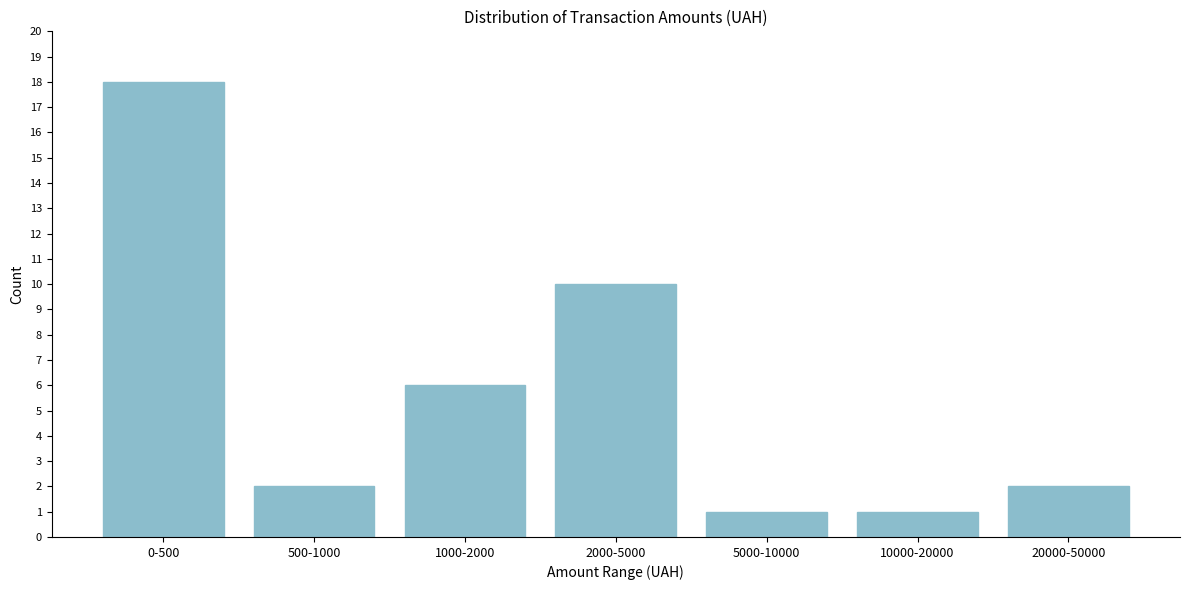

Reading left to right, extract all data points from this chart.

18	2	6	10	1	1	2